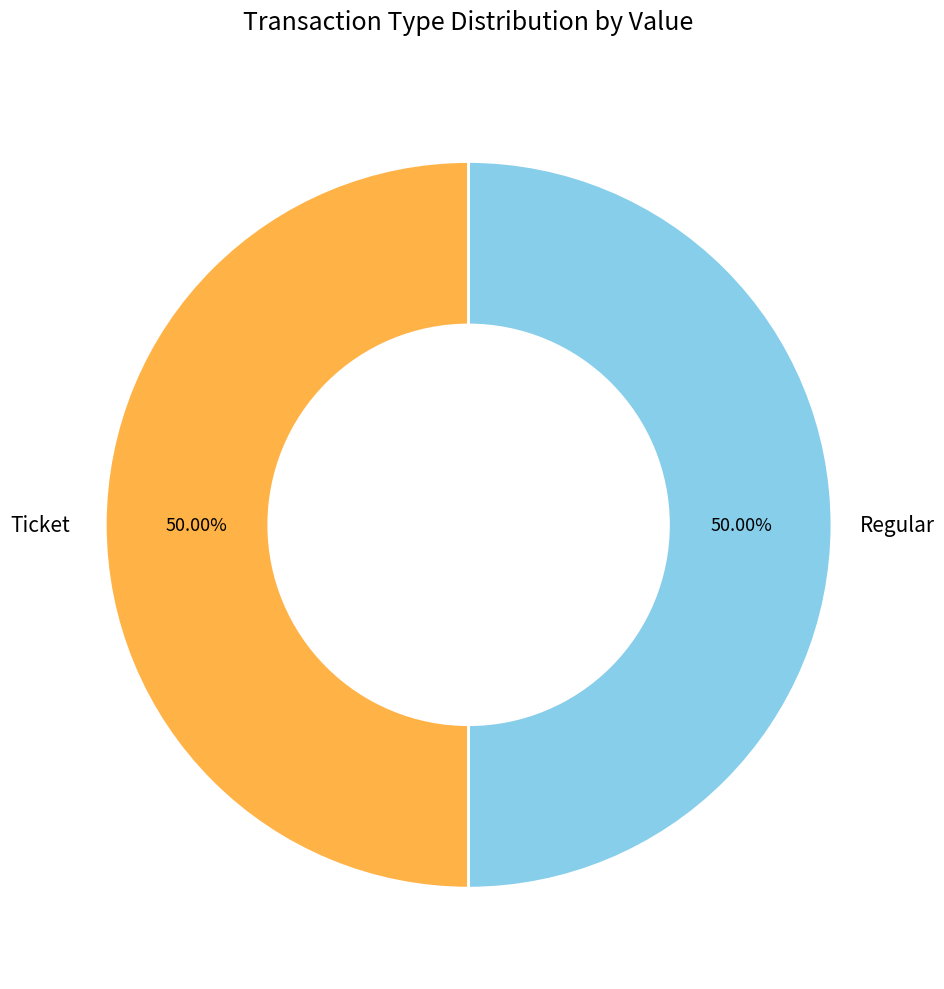

How many slices are in this pie chart?

2